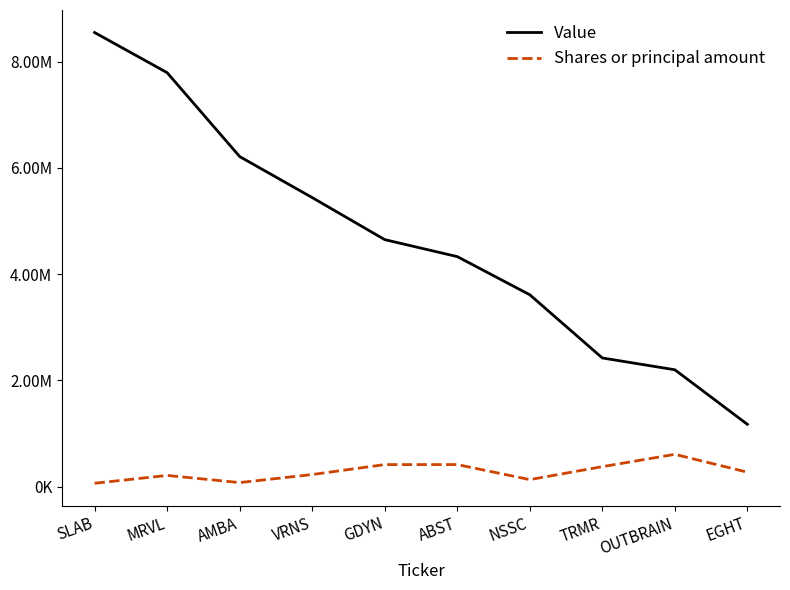

True or false: Value and Shares or principal amount intersect in this chart.

False